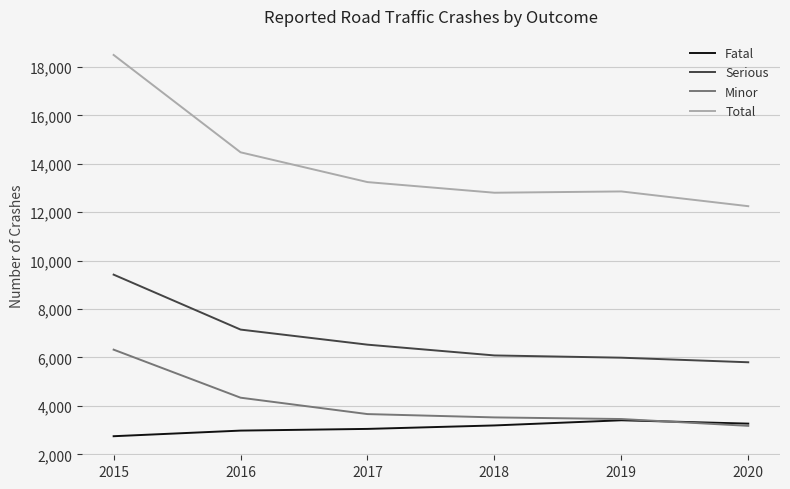

True or false: Total and Serious intersect in this chart.

False